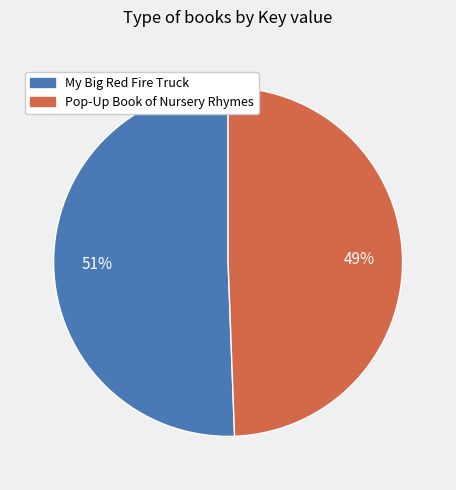

True or false: Pop-Up Book of Nursery Rhymes accounts for 49% of the total.

True